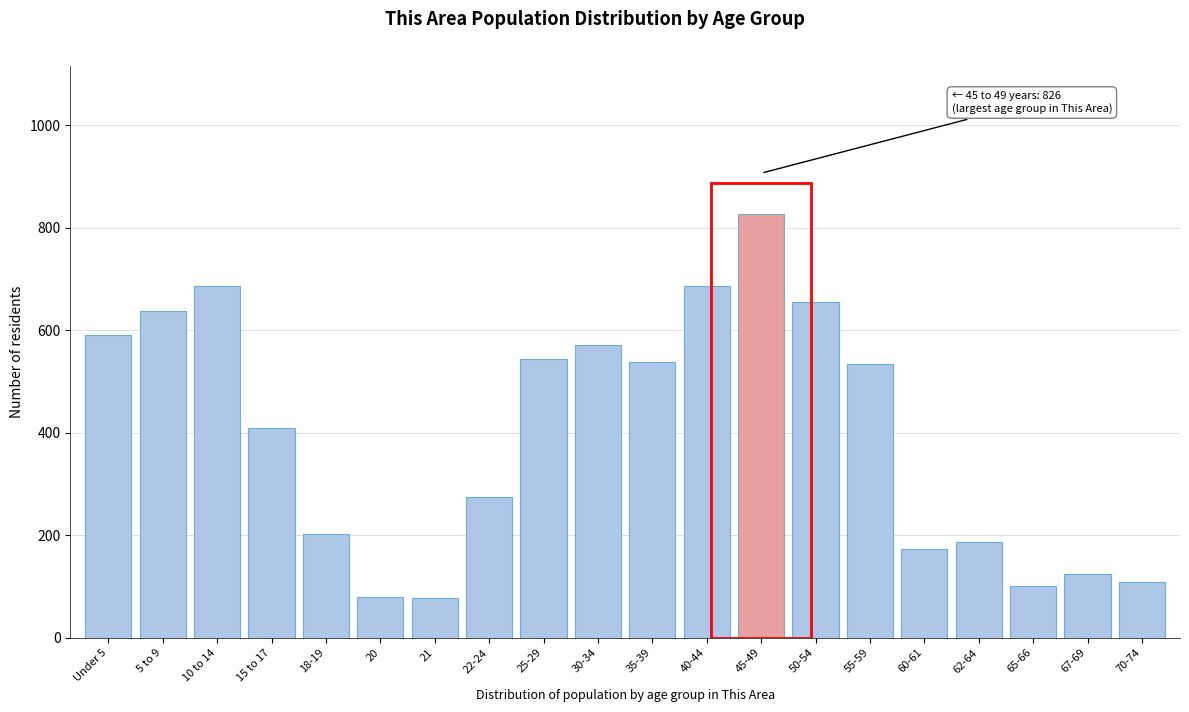

What is the sum of all values?

8007